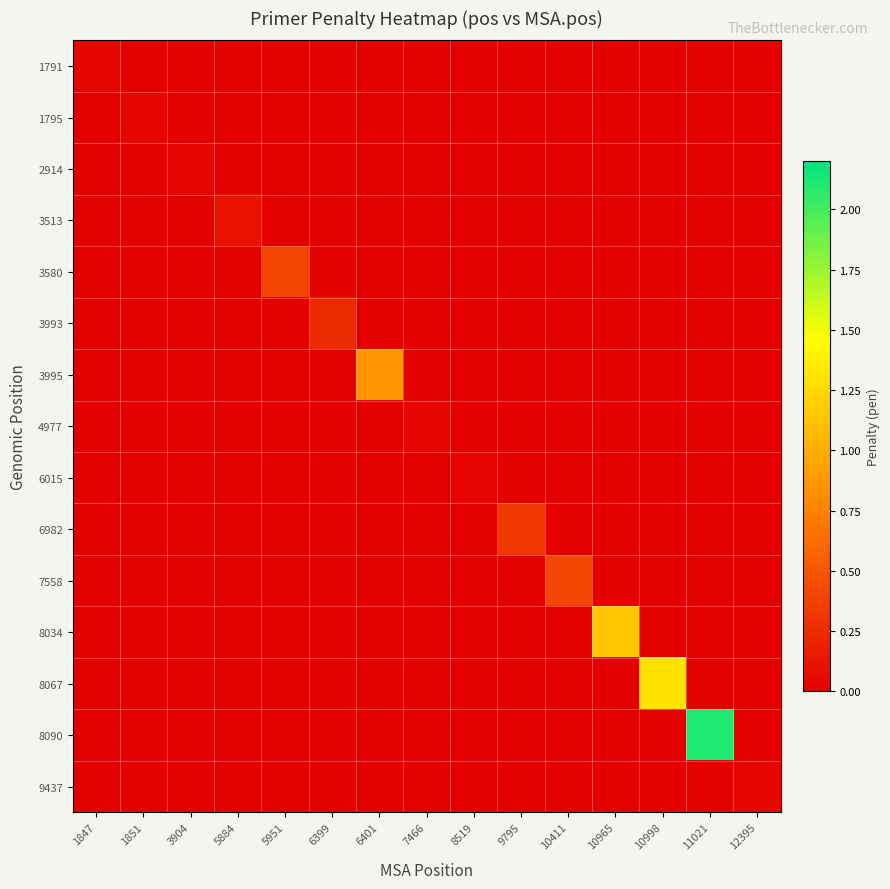

How many categories are shown in the chart?

15